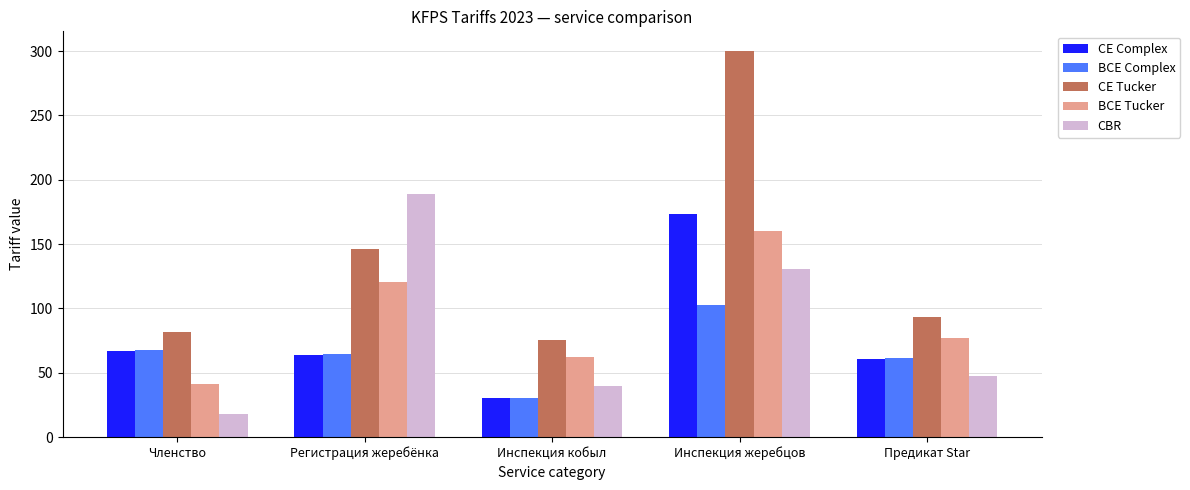

Is the value of CBR at Регистрация жеребёнка greater than the value of CE Complex at Инспекция жеребцов?

Yes